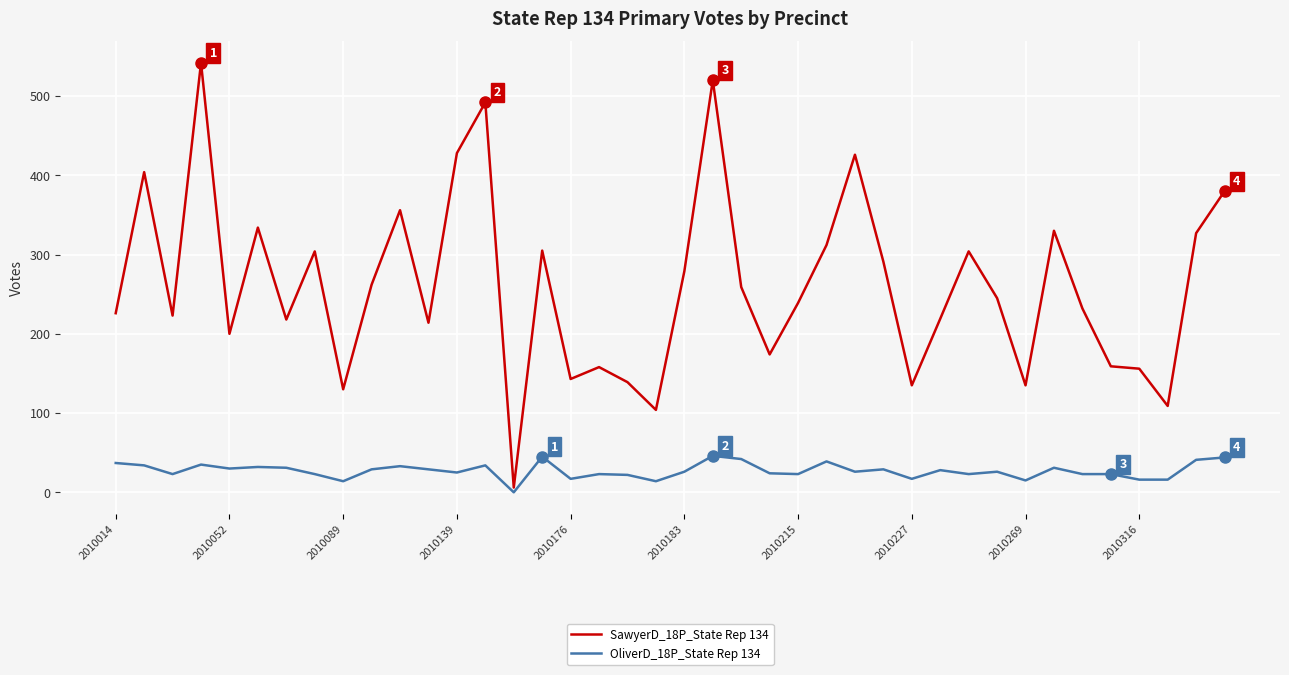

Rank the series by their average value, from highest to lowest.

SawyerD_18P_State Rep 134, OliverD_18P_State Rep 134